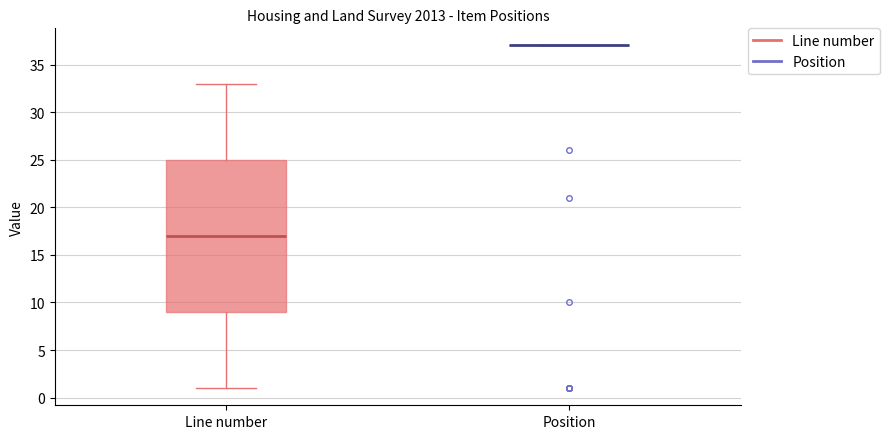

Which box is the tallest, from its lower edge to its upper edge?

Line number